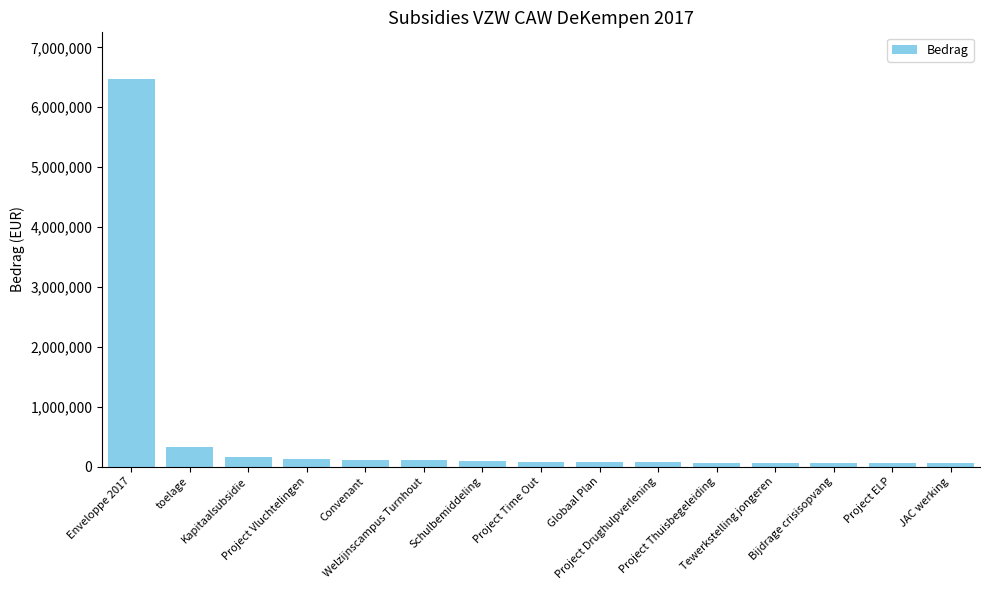

What is the ratio of the value at Welzijnscampus Turnhout to the value at Globaal Plan?

1.4